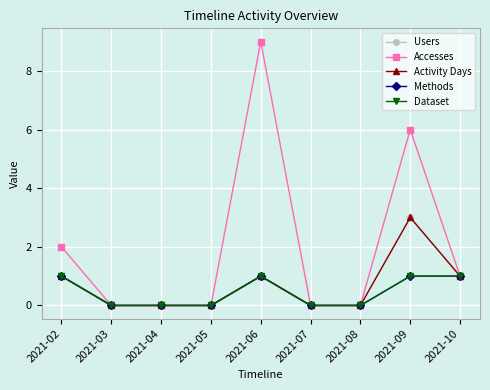

Rank the categories by Users value from lowest to highest.

2021-03, 2021-04, 2021-05, 2021-07, 2021-08, 2021-02, 2021-06, 2021-10, 2021-09